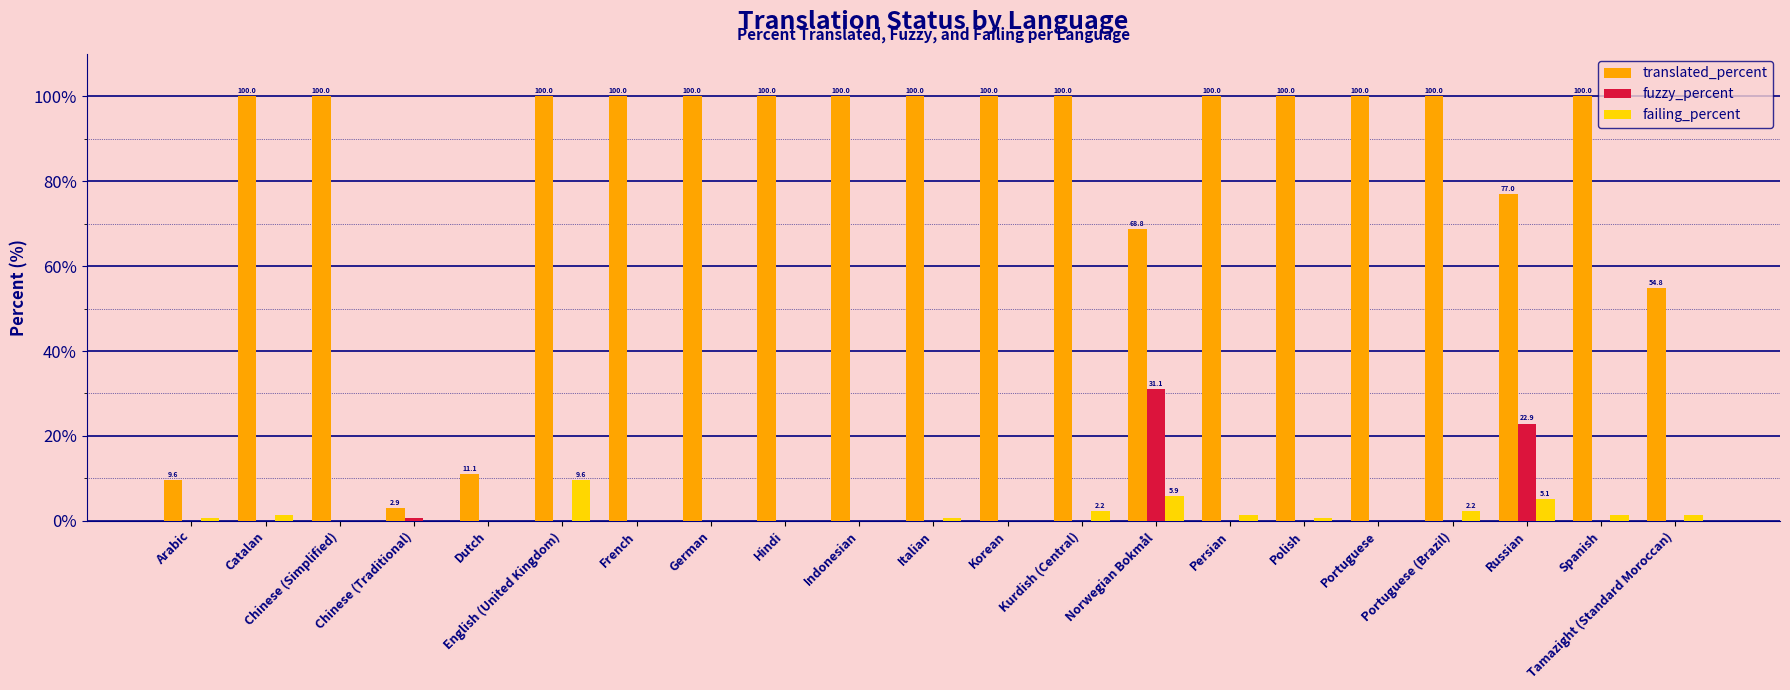

Which series changed the most between French and Kurdish (Central)?

failing_percent